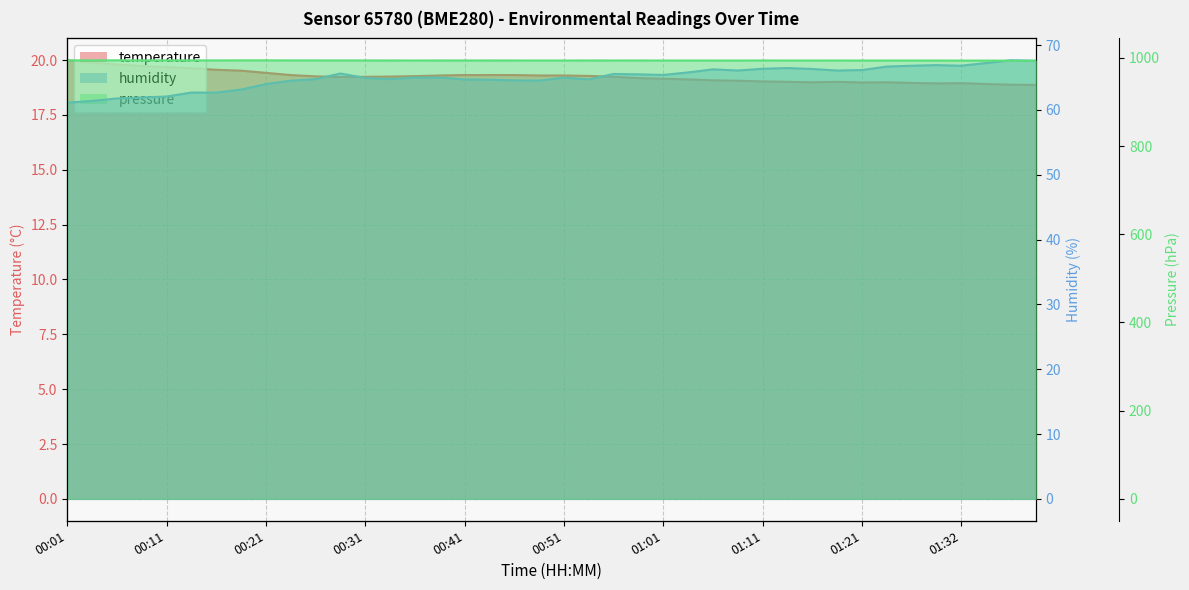

List the series in order of their peak value, highest first.

pressure, humidity, temperature